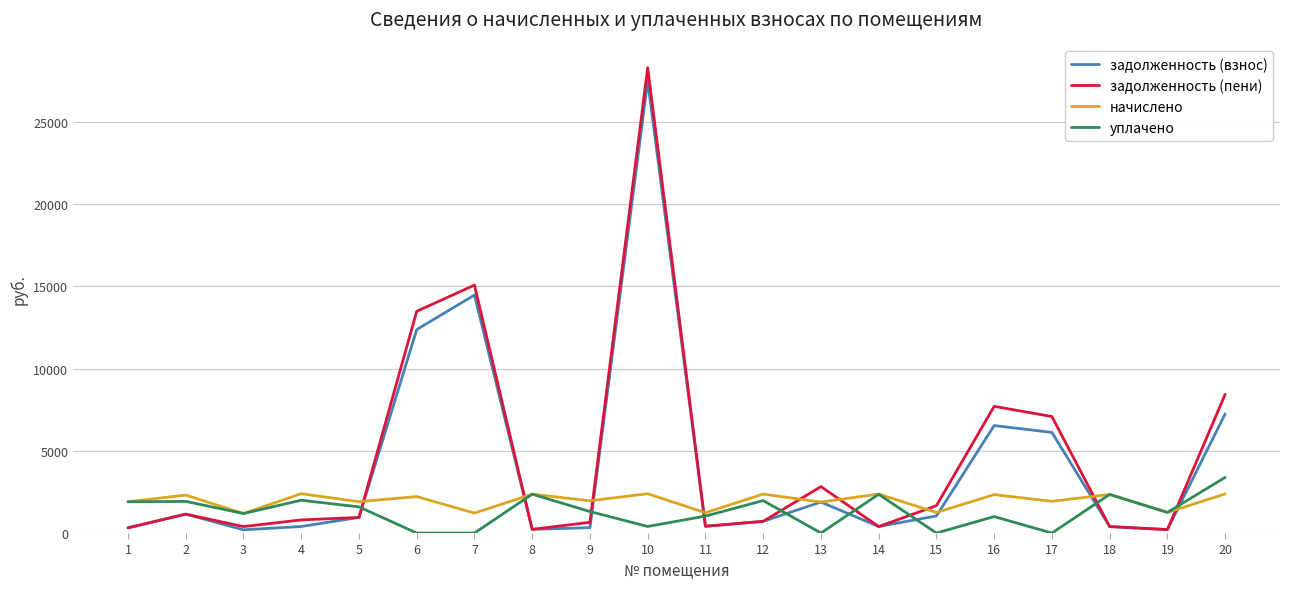

How many interior local peaks does the задолженность (взнос) series have?

5